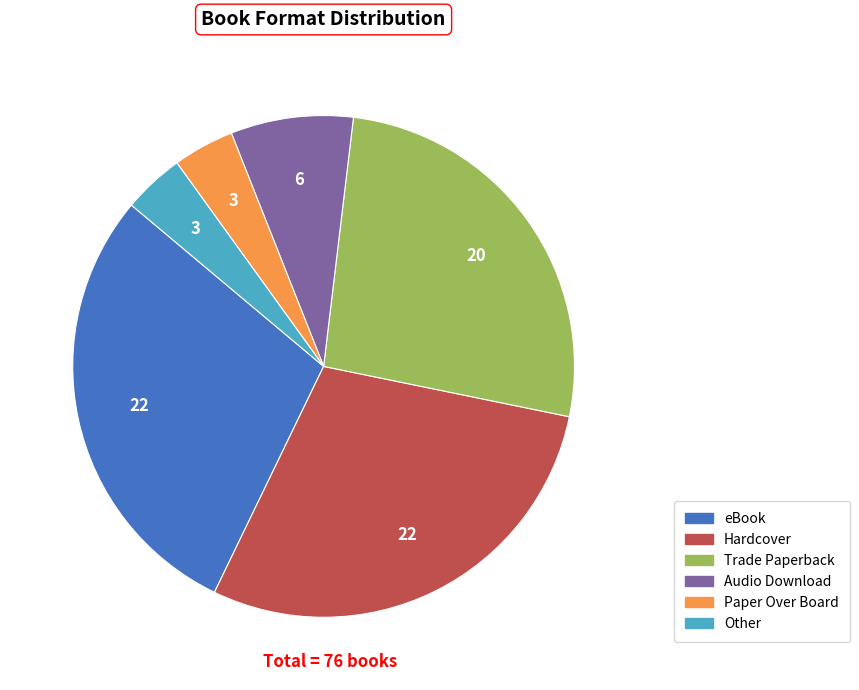

Combined, do Paper Over Board and Hardcover account for over 50%?

No